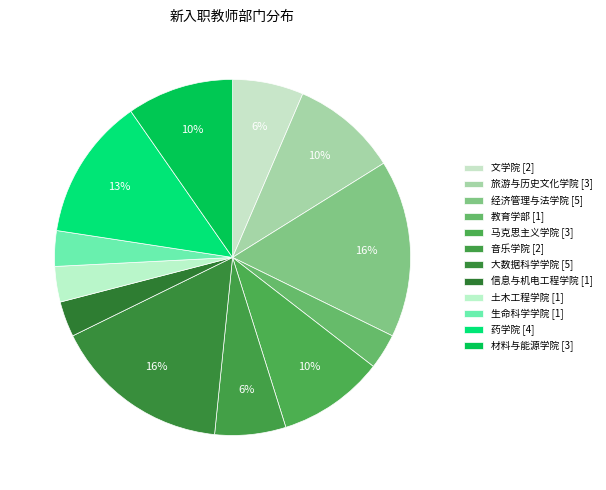

How many segments does this pie chart have?

12